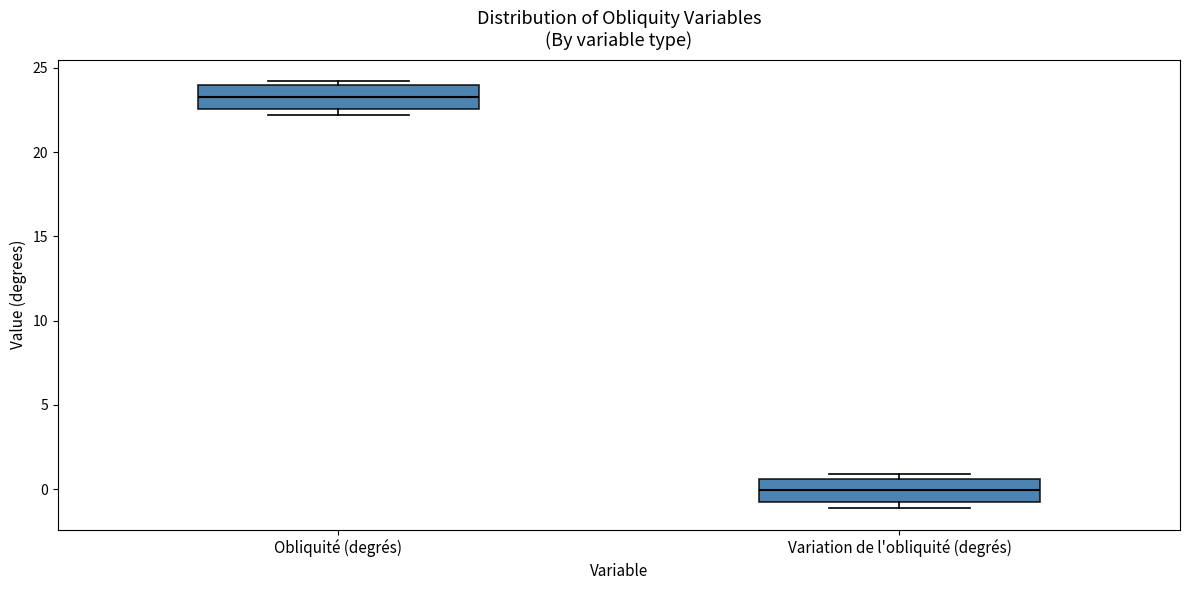

Which box has the highest median line?

Obliquité (degrés)